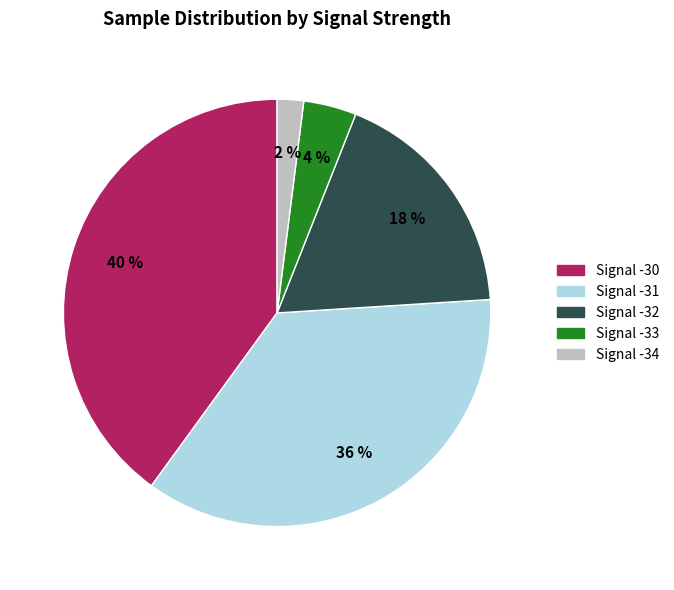

Combined, do Signal -34 and Signal -32 account for over 50%?

No